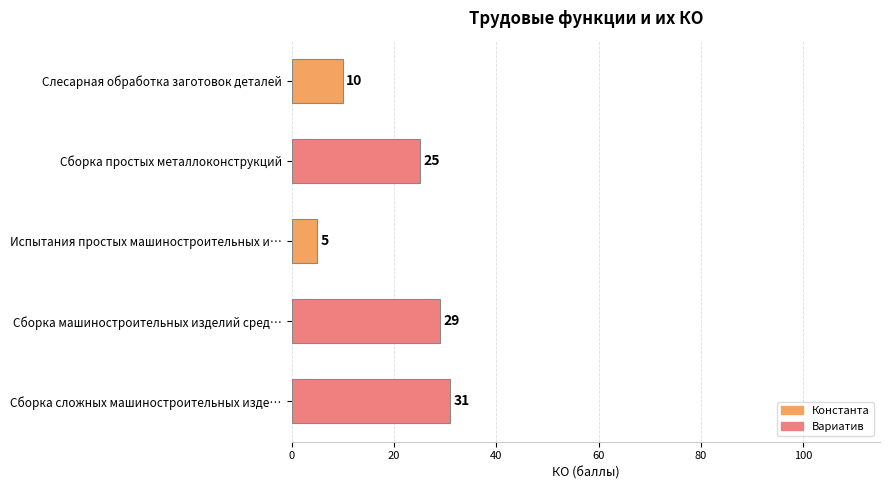

Reading top to bottom, extract all data points from this chart.

10	25	5	29	31